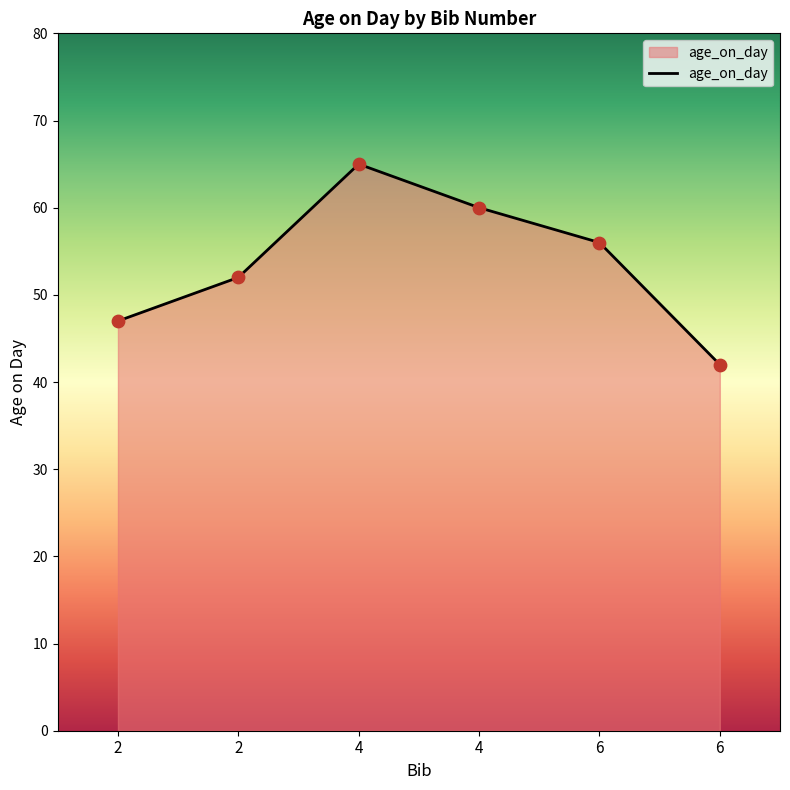

What is the change in value from 2 to 4?

+18